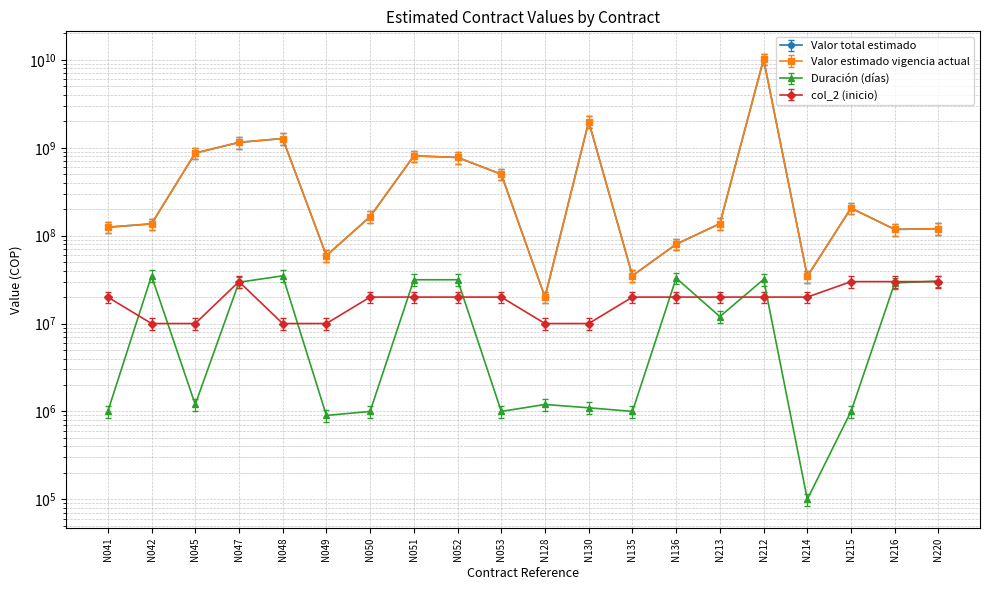

Which series changed the most between N042 and N212?

Valor estimado vigencia actual